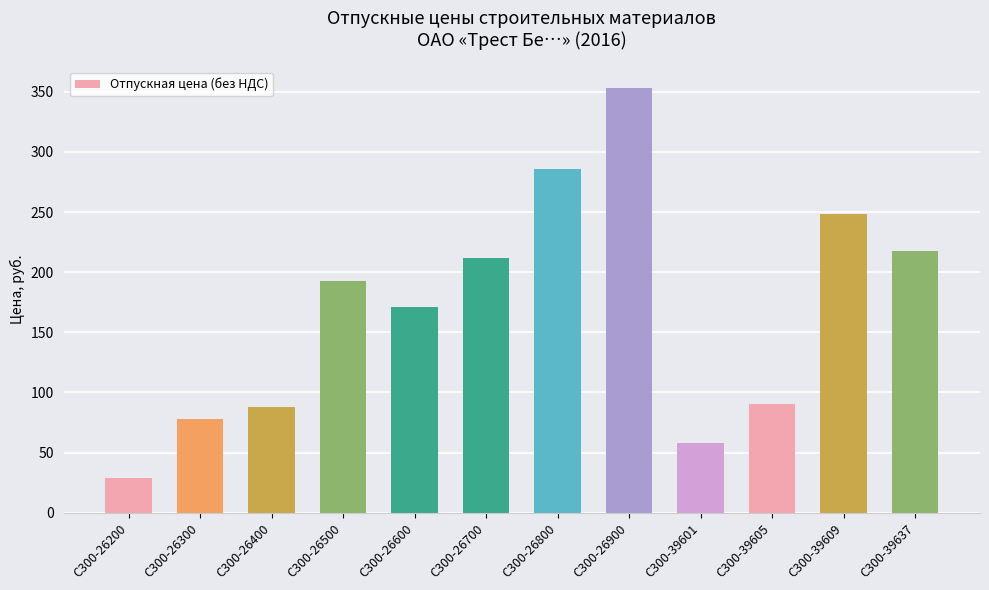

What is the value of the 5th bar from the left?

170.7